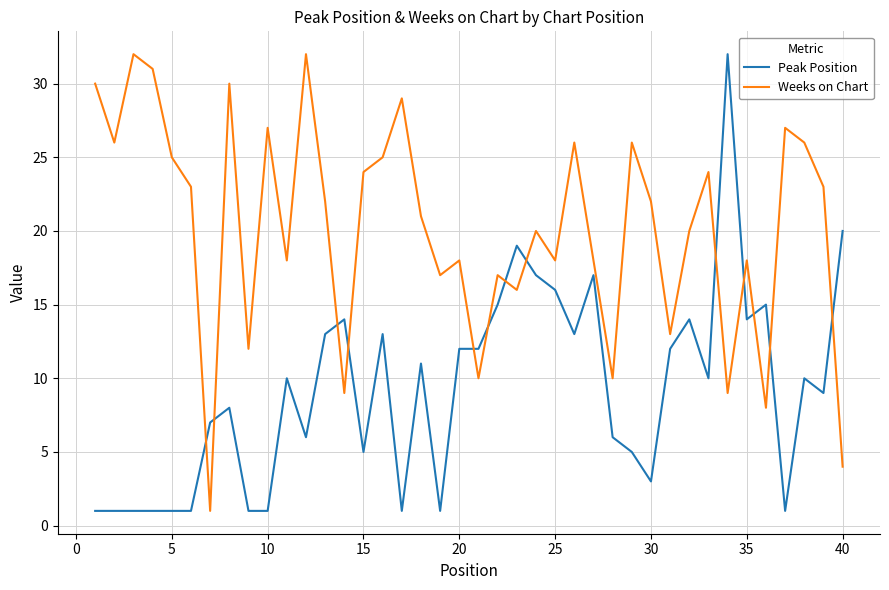

List the series in order of their overall mean, lowest first.

Peak Position, Weeks on Chart